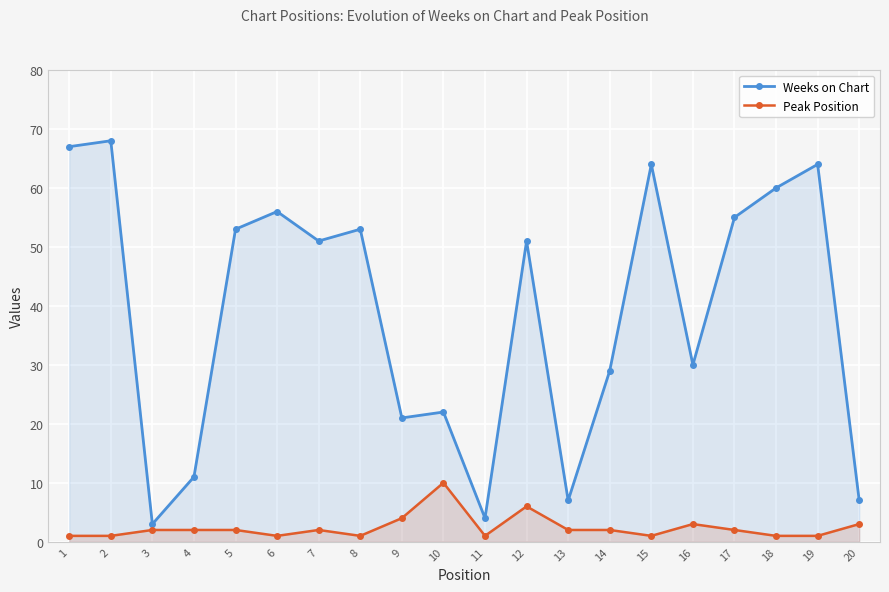

Where does the Weeks on Chart series first go above 51?

1